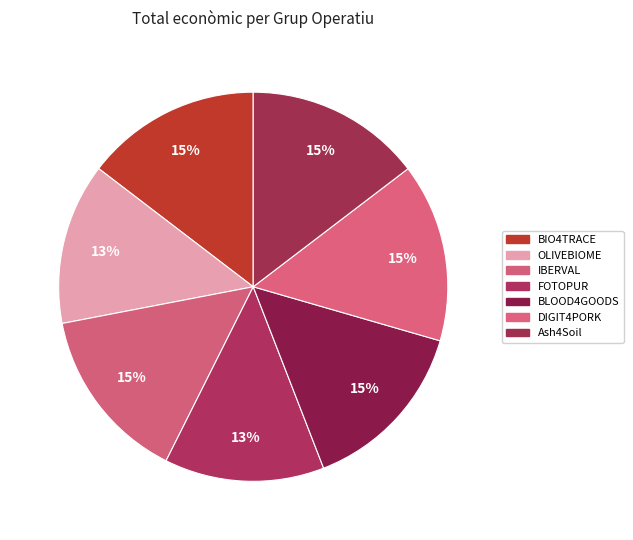

How many slices are in this pie chart?

7